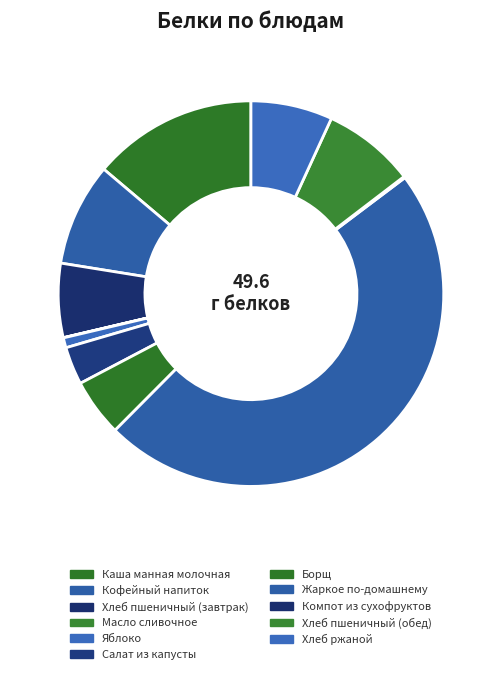

What is the change in value from Кофейный напиток to Борщ?

-1.9